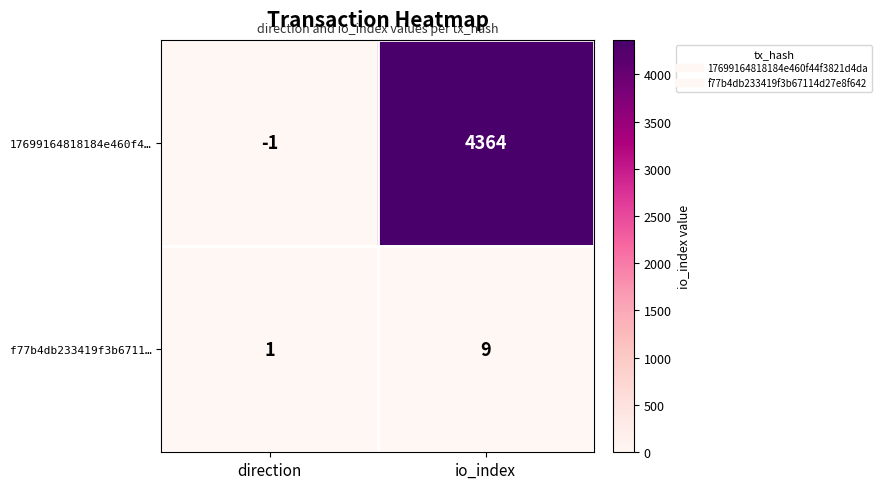

How many data points in f77b4db233419f3b6711… are less than 9?

1